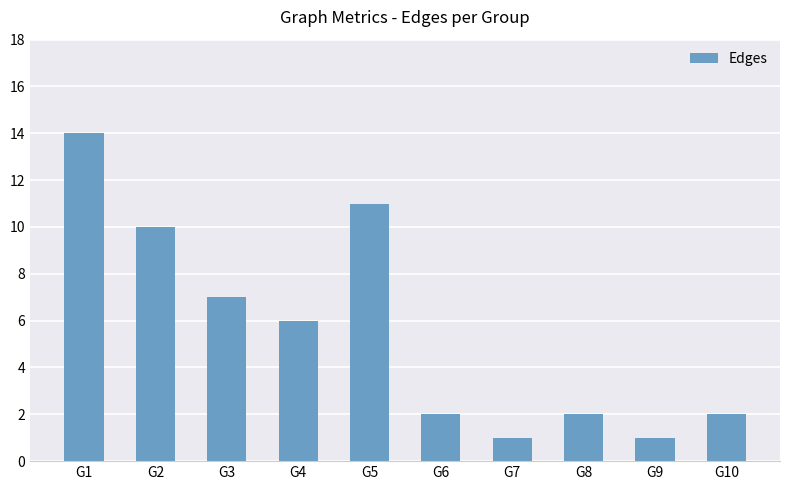

What is the greatest value displayed?

14